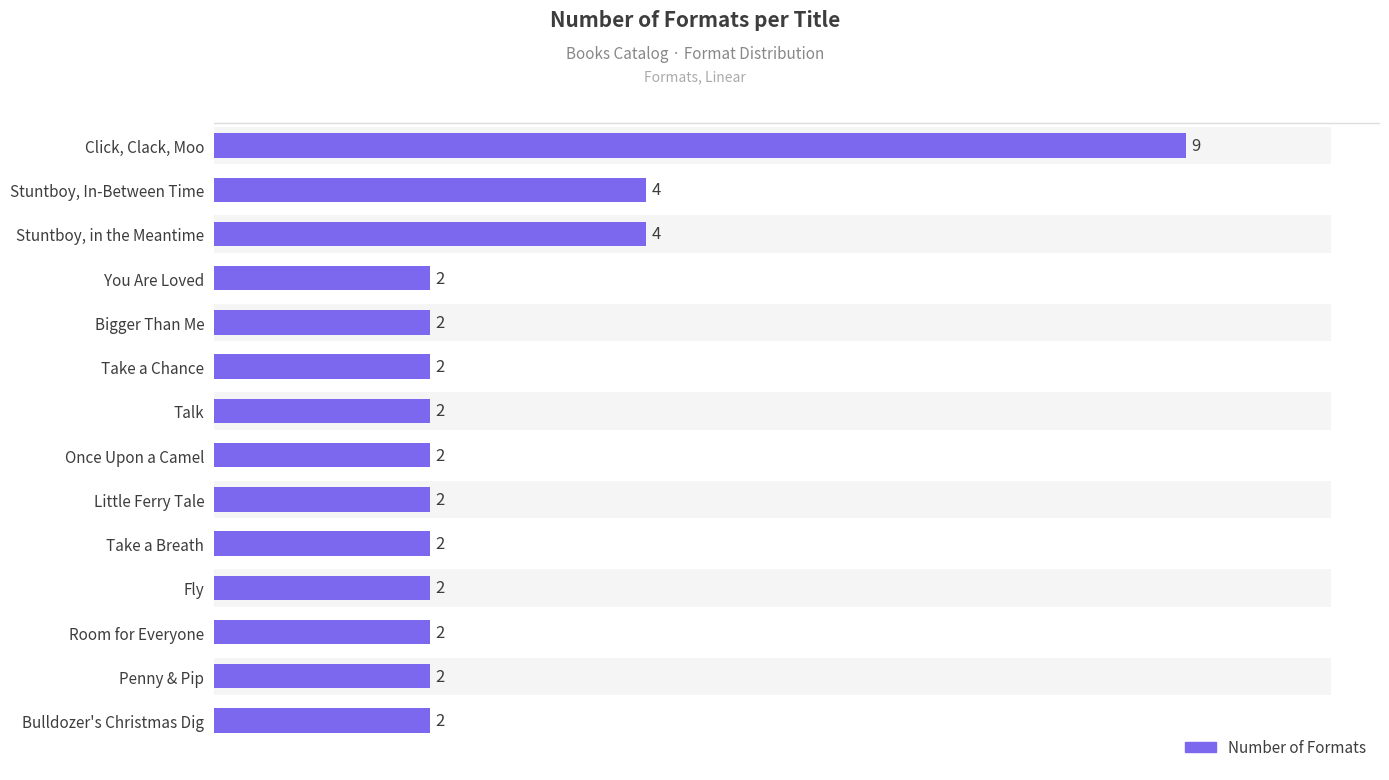

Count the number of data series in this chart.

1